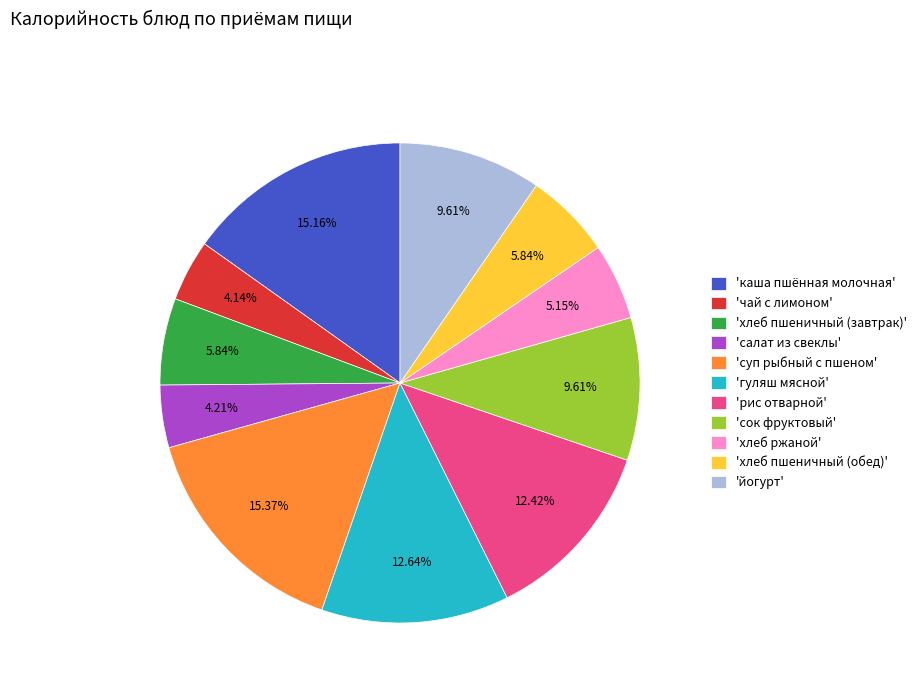

Is there any slice that represents more than half of the pie?

No